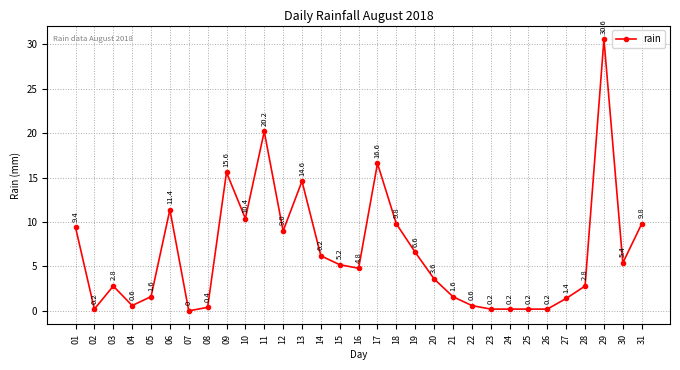

Where does the data first go above 4?

01